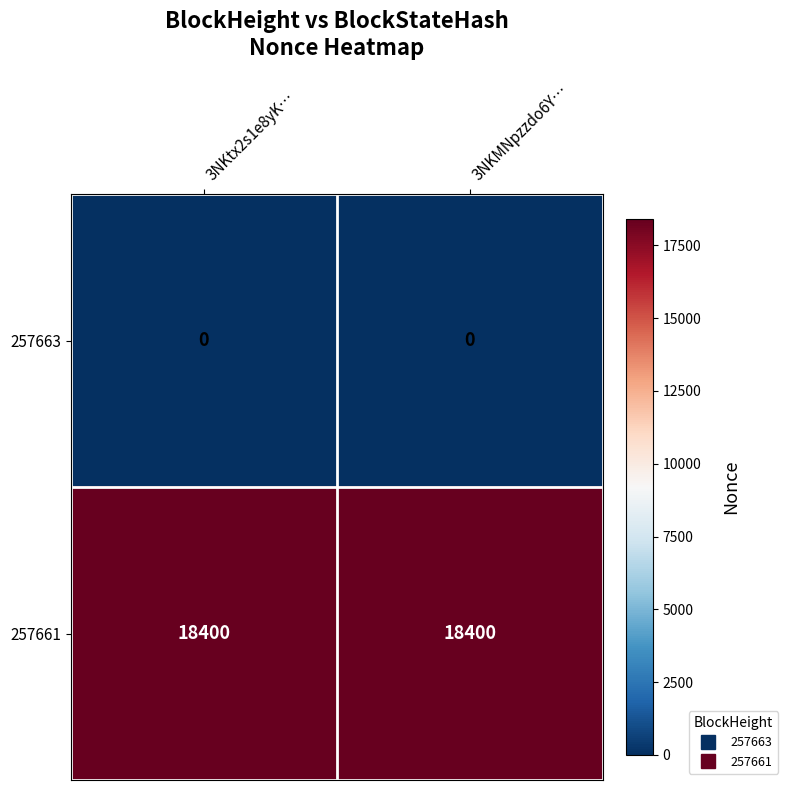

The 257663 series shows 0 at 3NKtx2s1e8yK…. True or false?

True